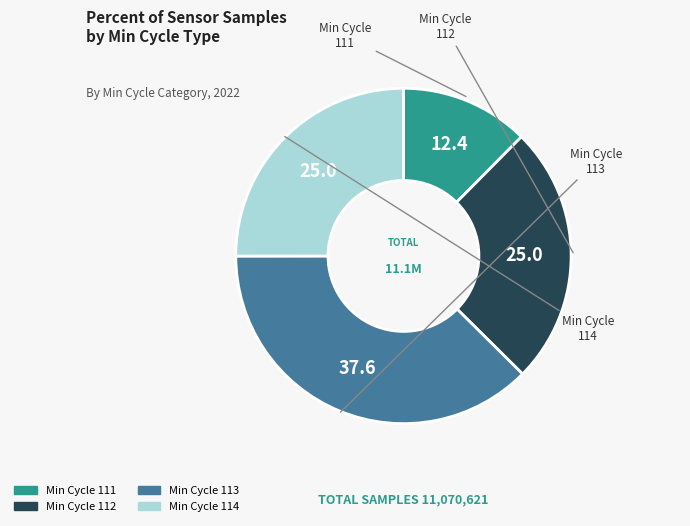

Does any single category account for the majority?

No